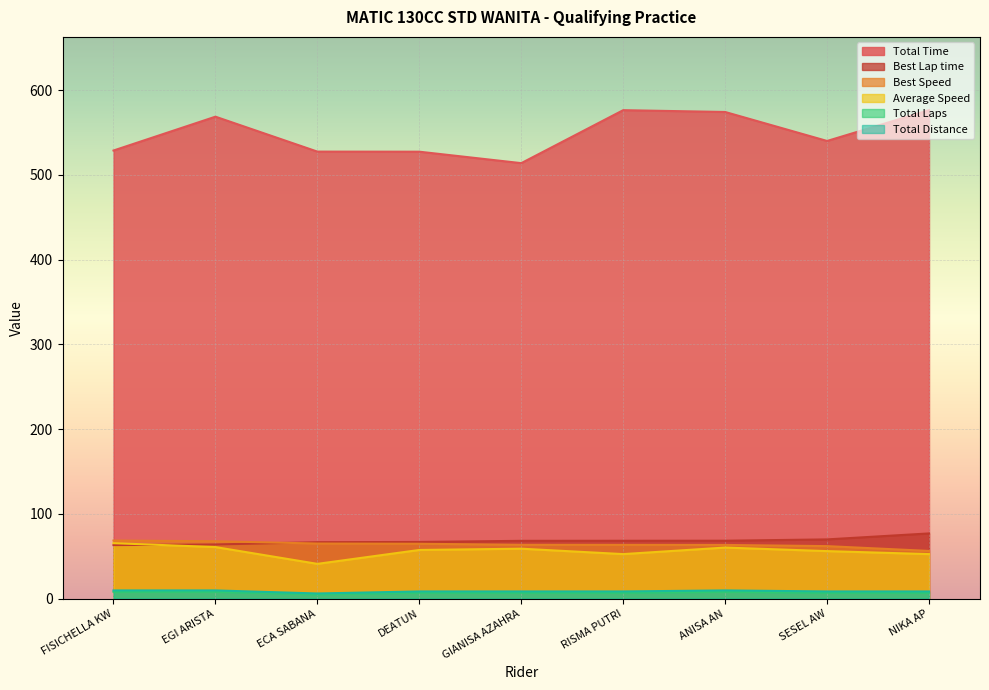

What is the total value across all series at ANISA AN?

783.5